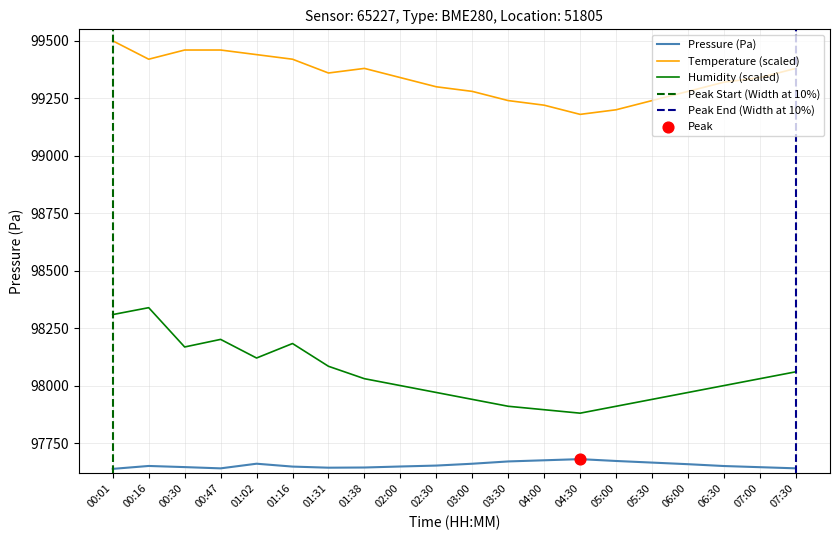

Is the value of temperature at 04:30 greater than the value of humidity at 01:16?

Yes